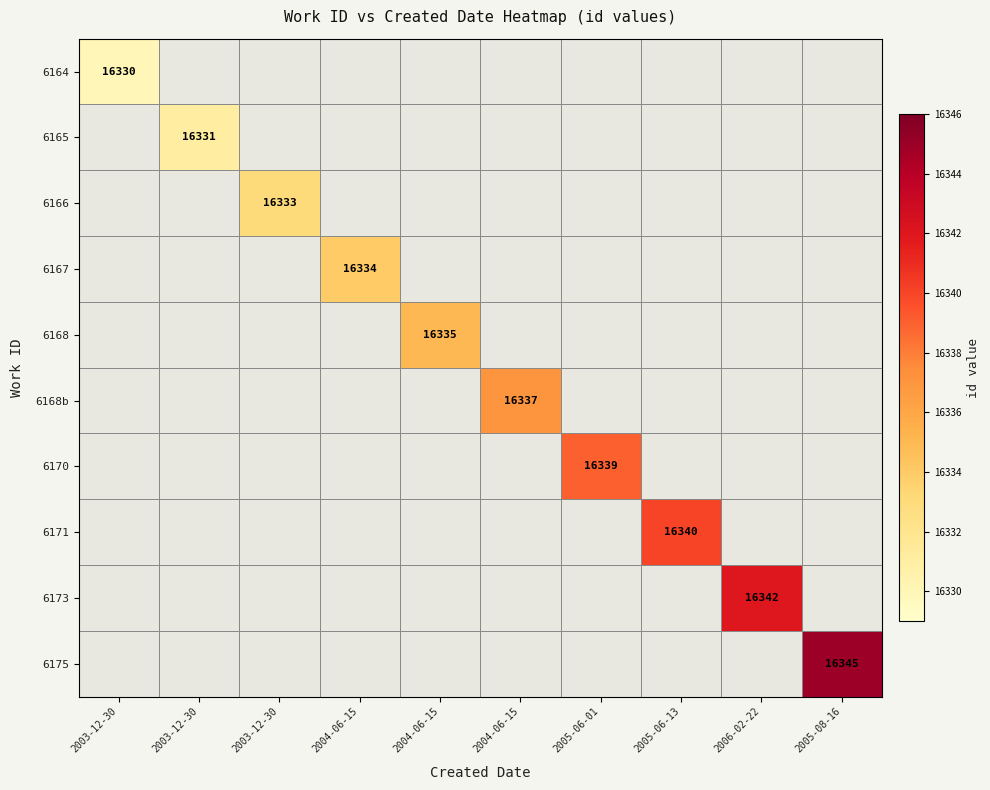

What is the greatest value displayed?

16345.0